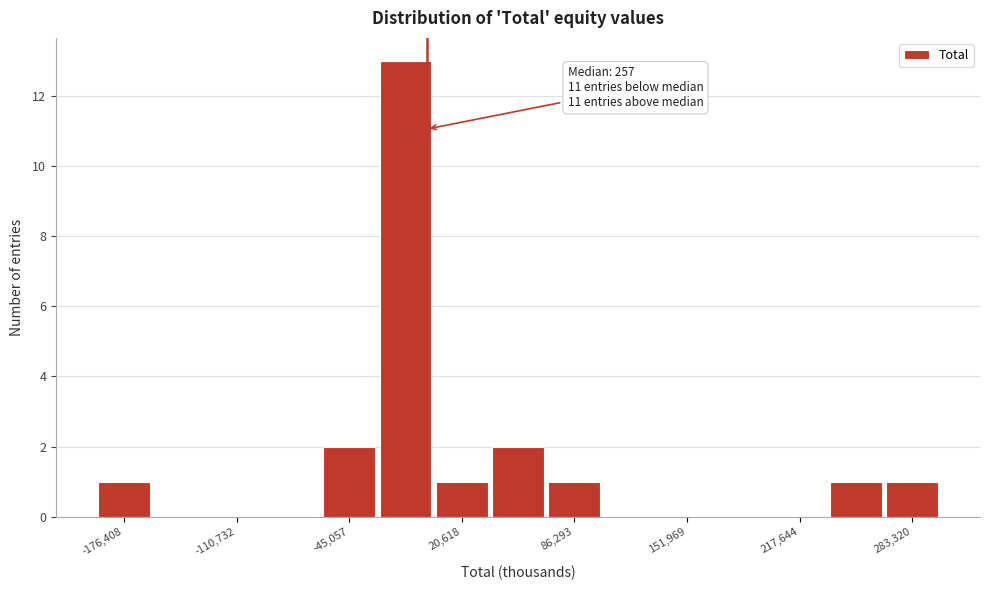

Around what value on the x-axis is the tallest bar? Give the approximate position of its centre, as read against the axis.

-10000